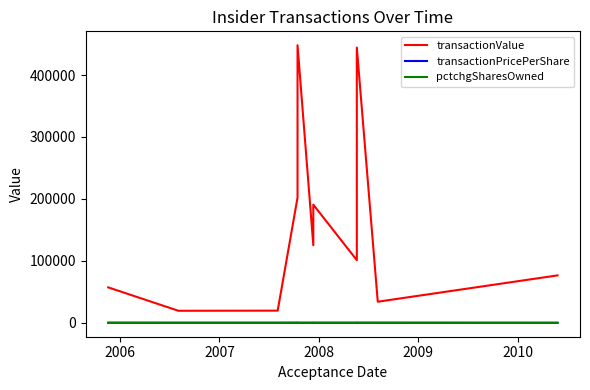

At how many categories does at least one series exceed 66685?

7